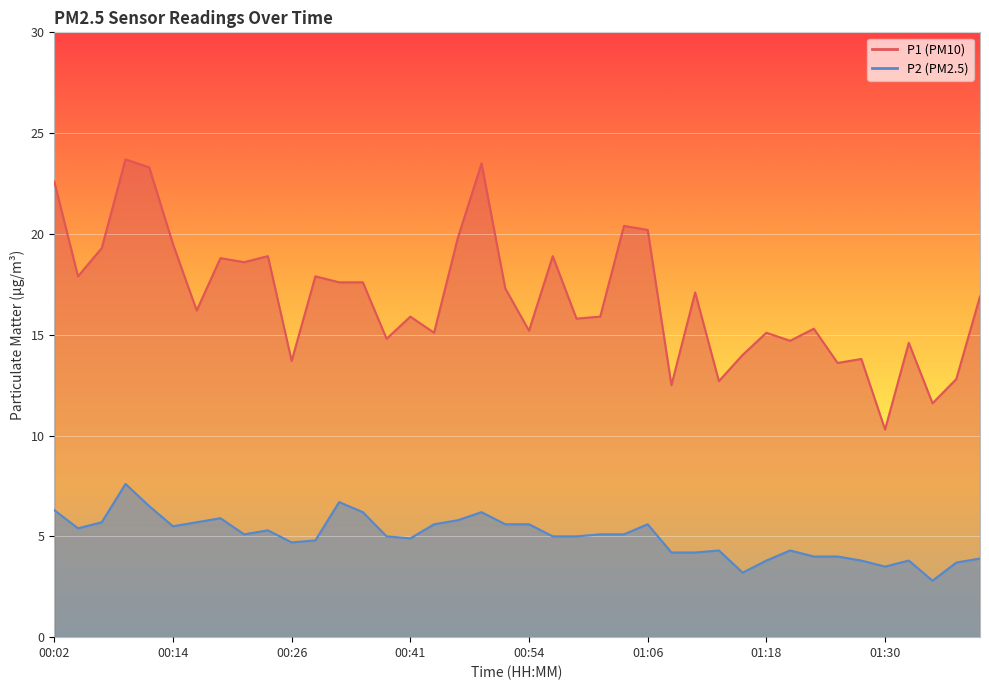

What is the maximum value shown in the chart?

23.7